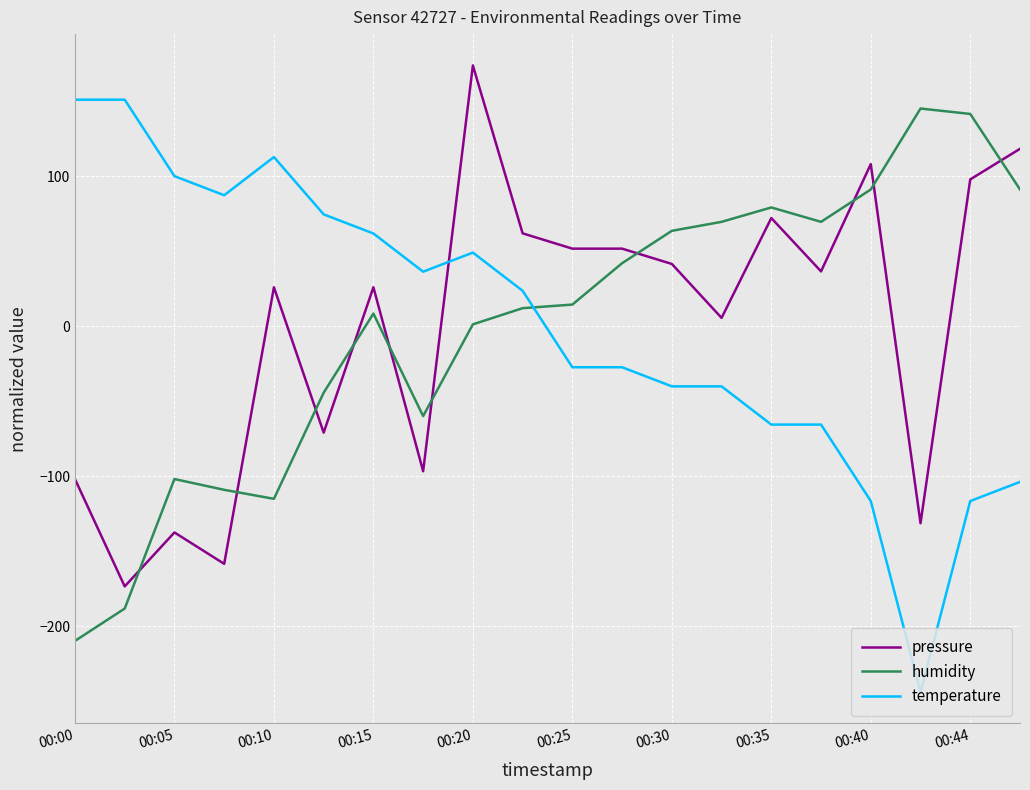

True or false: temperature and pressure intersect in this chart.

True